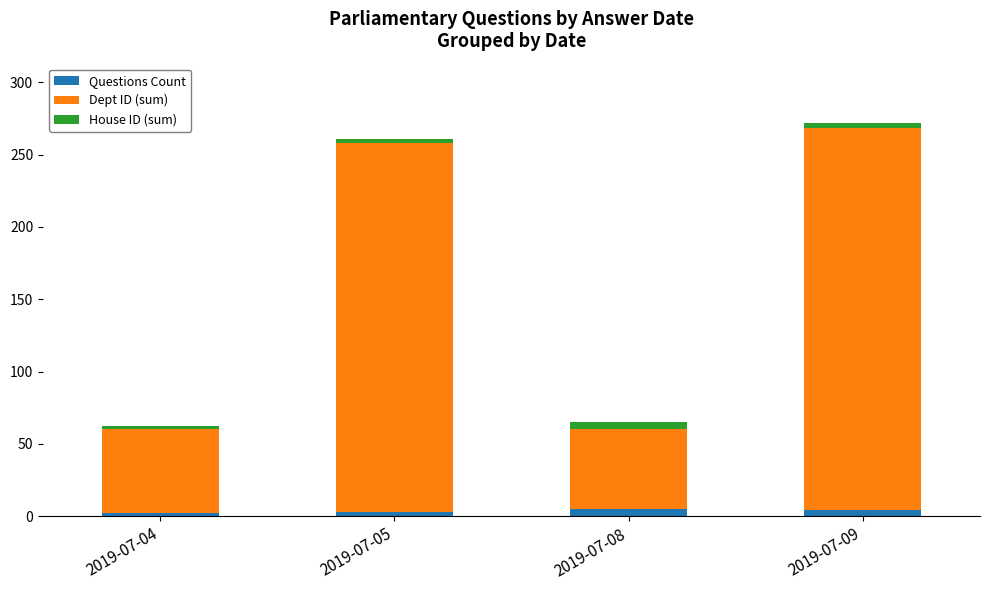

Is it true that Questions Count equals 4 at 2019-07-09?

True